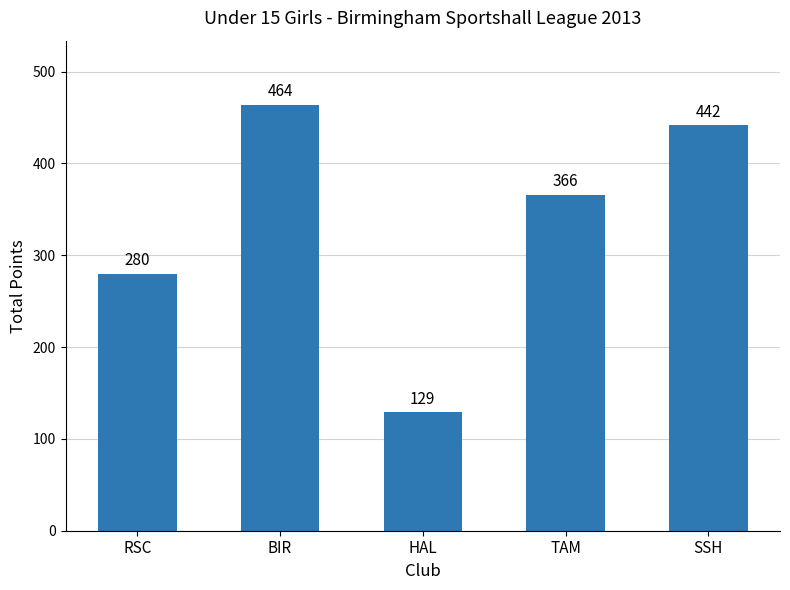

Between SSH and BIR, which is larger?

BIR